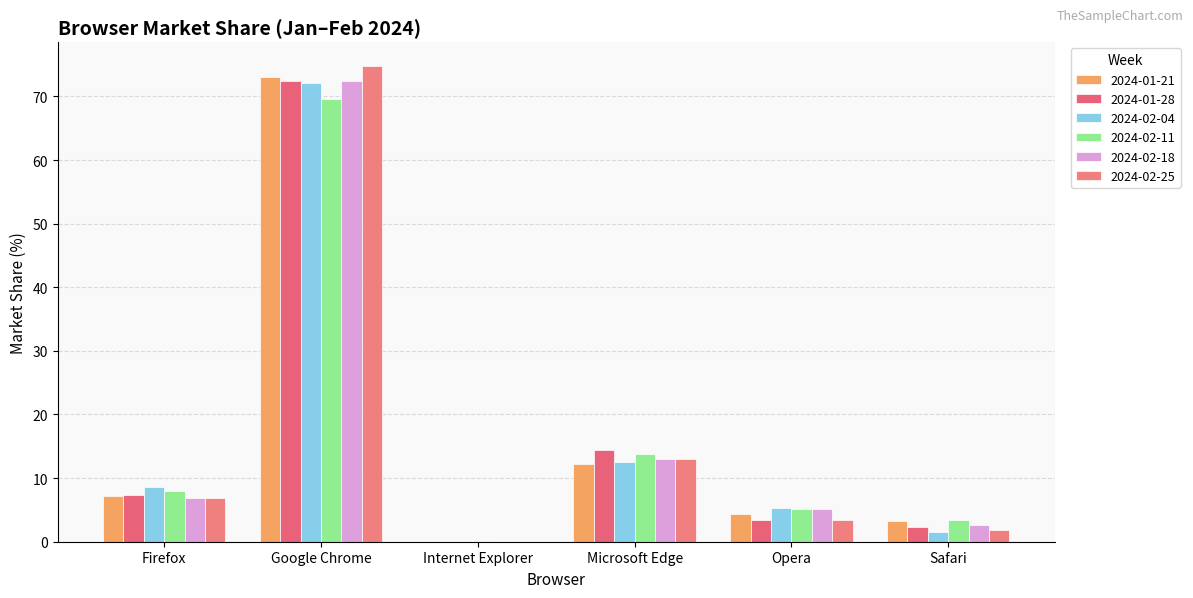

How many groups of bars are there?

6